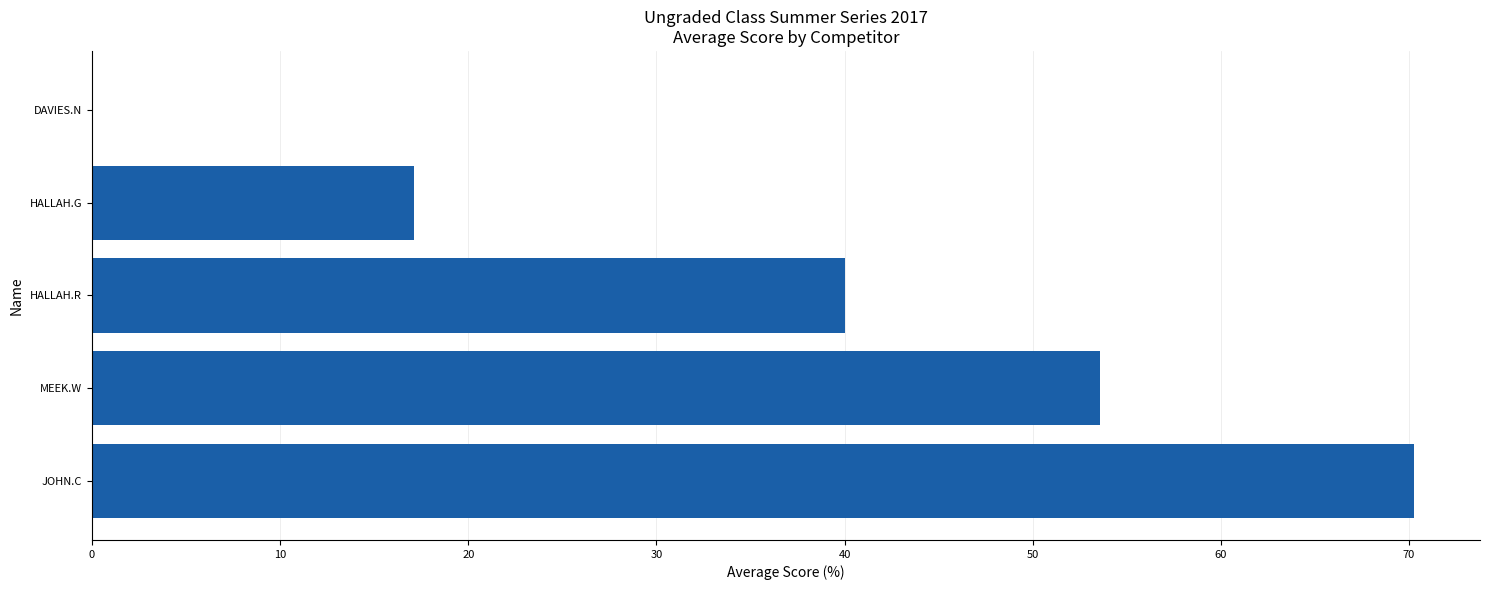

How many values are above zero?

4